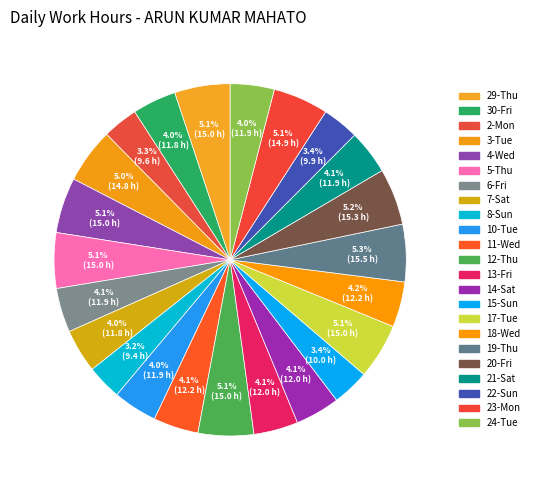

The 12-Thu slice represents 1% of the pie. True or false?

False